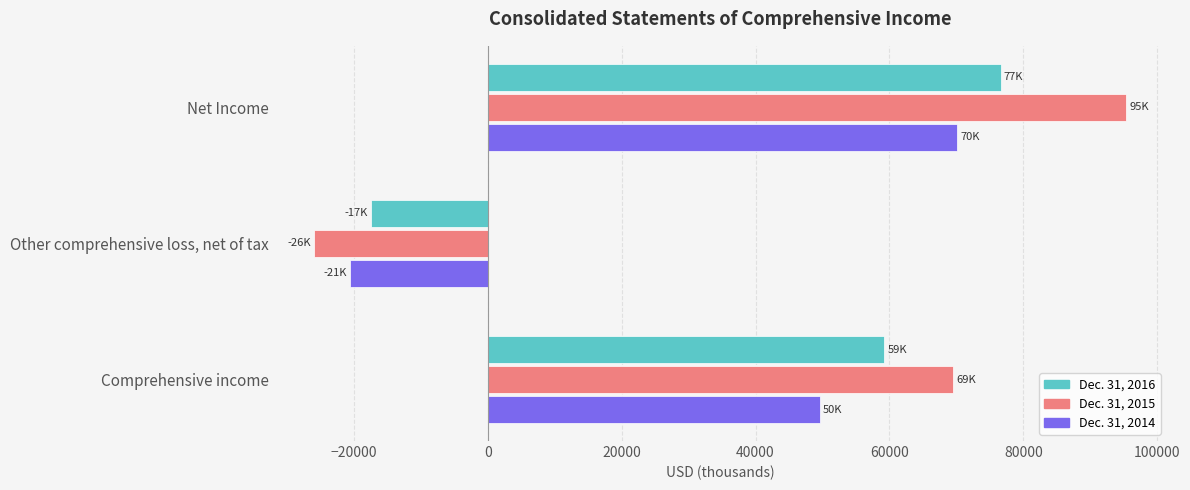

True or false: Dec. 31, 2014 has a value of 49579 at Comprehensive income.

True